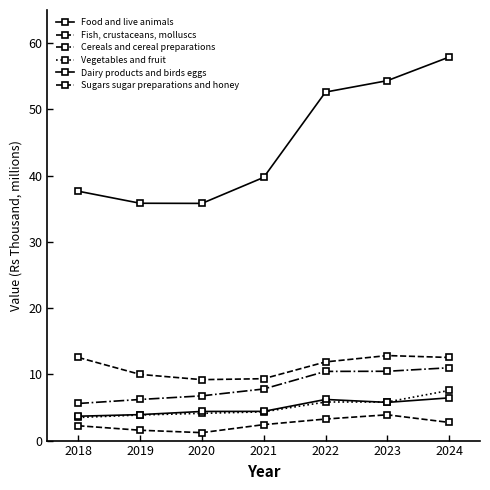

Which category has the highest value across all series?

2024